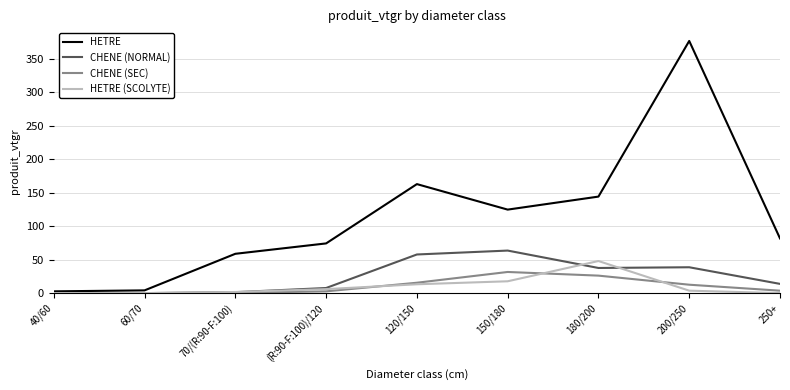

What are all the series names shown in the legend?

HETRE, CHENE (NORMAL), CHENE (SEC), HETRE (SCOLYTE)